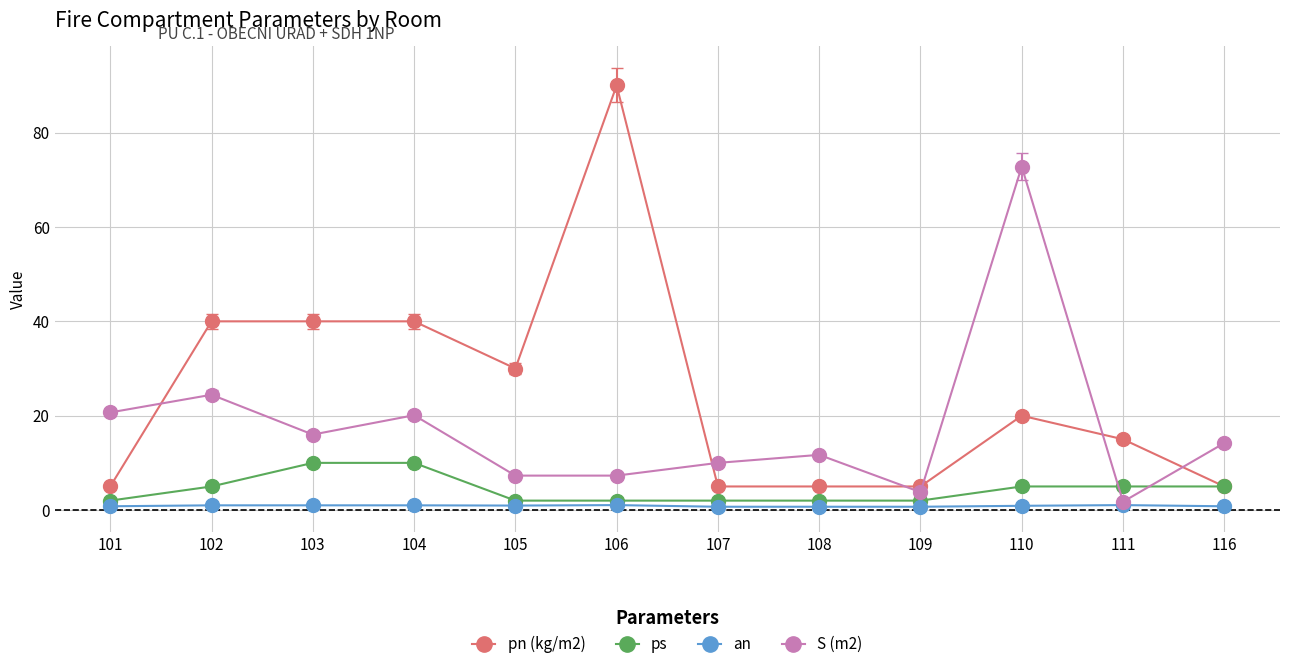

At which category does S (m2) reach its first local peak?

102